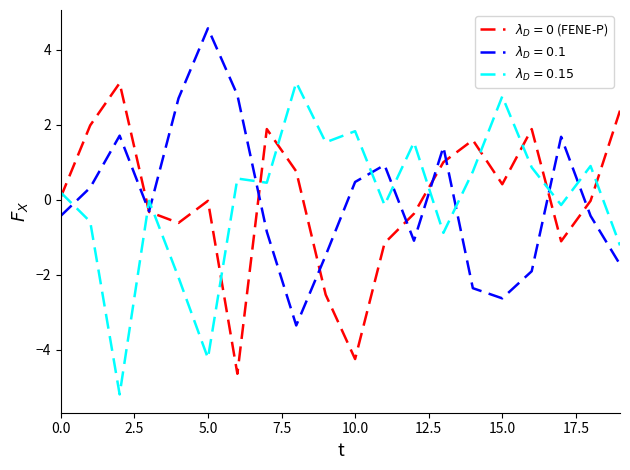

What is the smallest value displayed?

-5.2